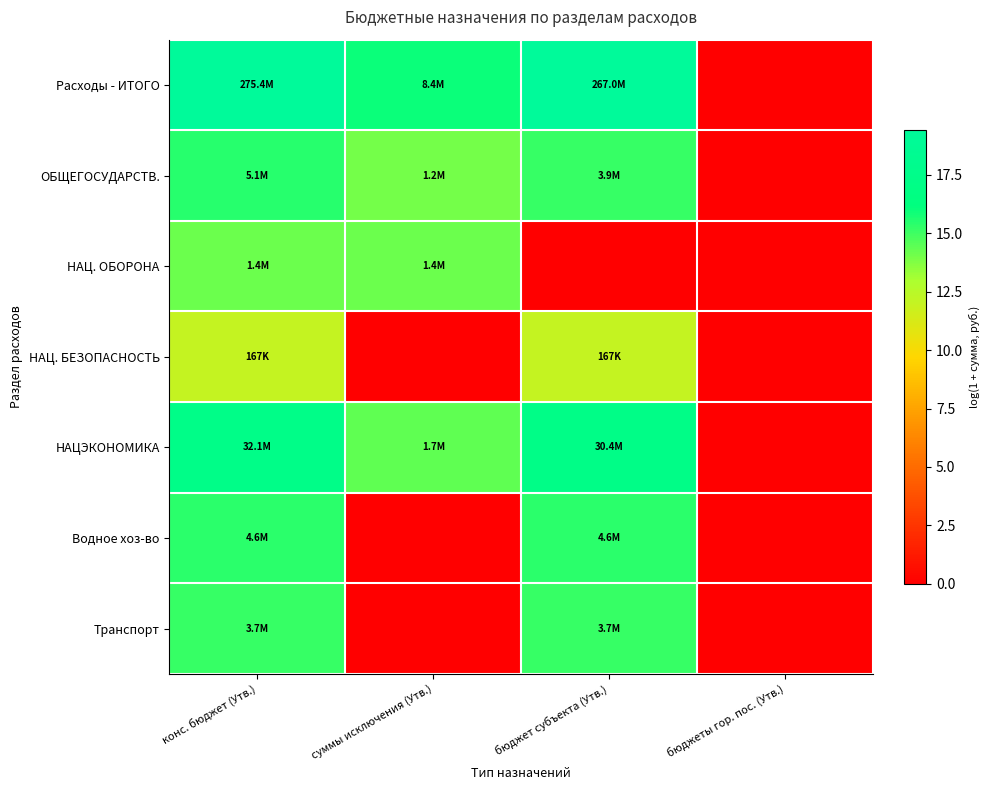

Between конс. бюджет (Утв.) and бюджеты гор. пос. (Утв.), which is larger?

конс. бюджет (Утв.)